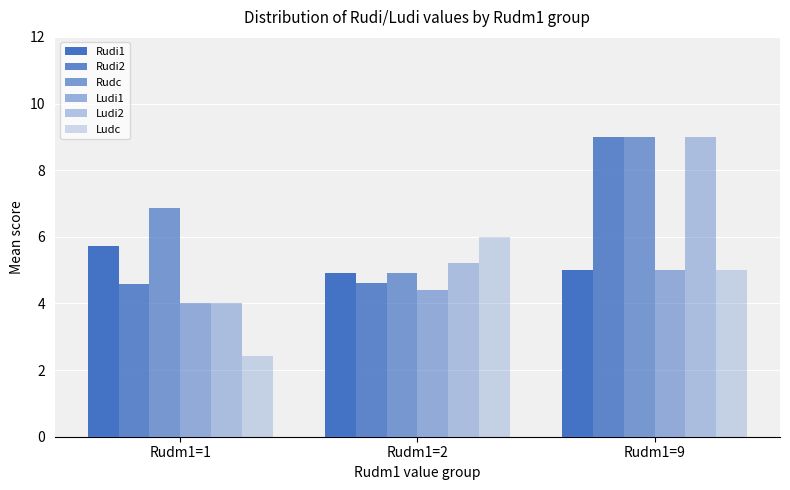

How many values in the Rudc series exceed 6?

2